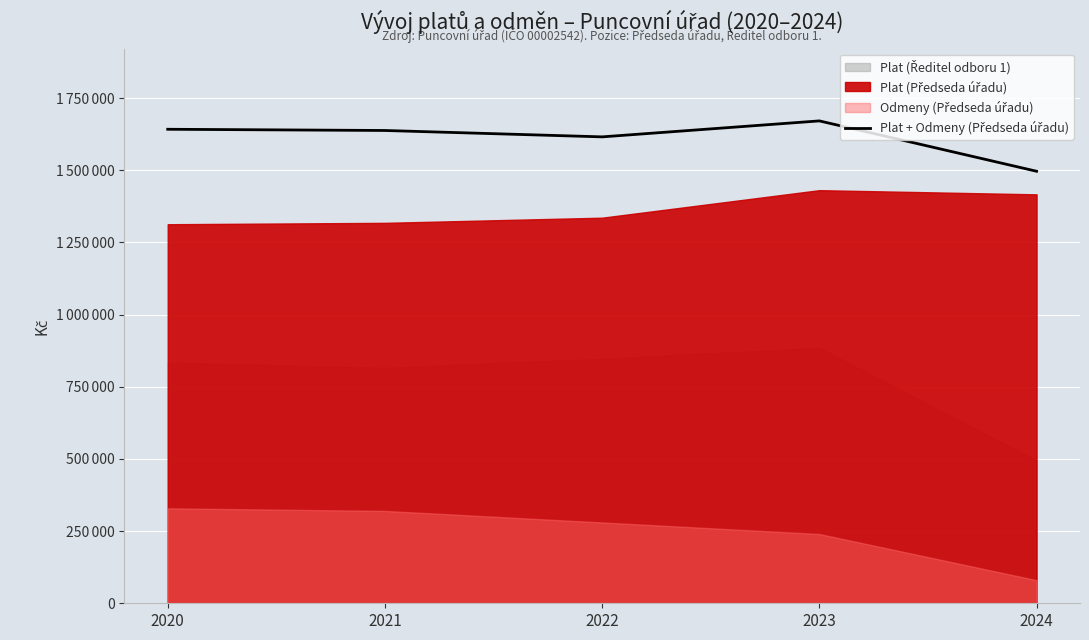

The chart shows a value of 2544261 at 2021. True or false?

False